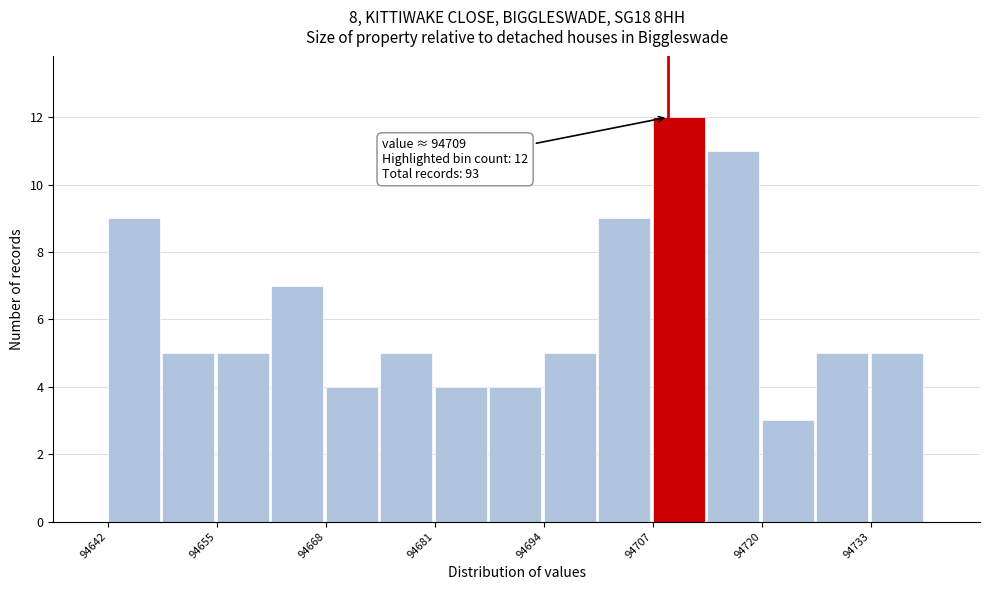

Read against the x-axis, roughly where is the centre of the tallest bar?

94710